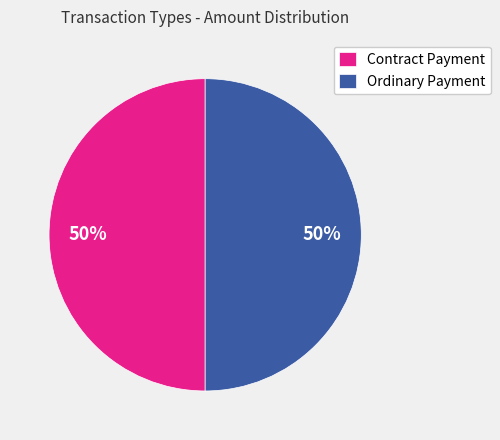

What percentage is the Contract Payment slice, to the nearest percent?

50%